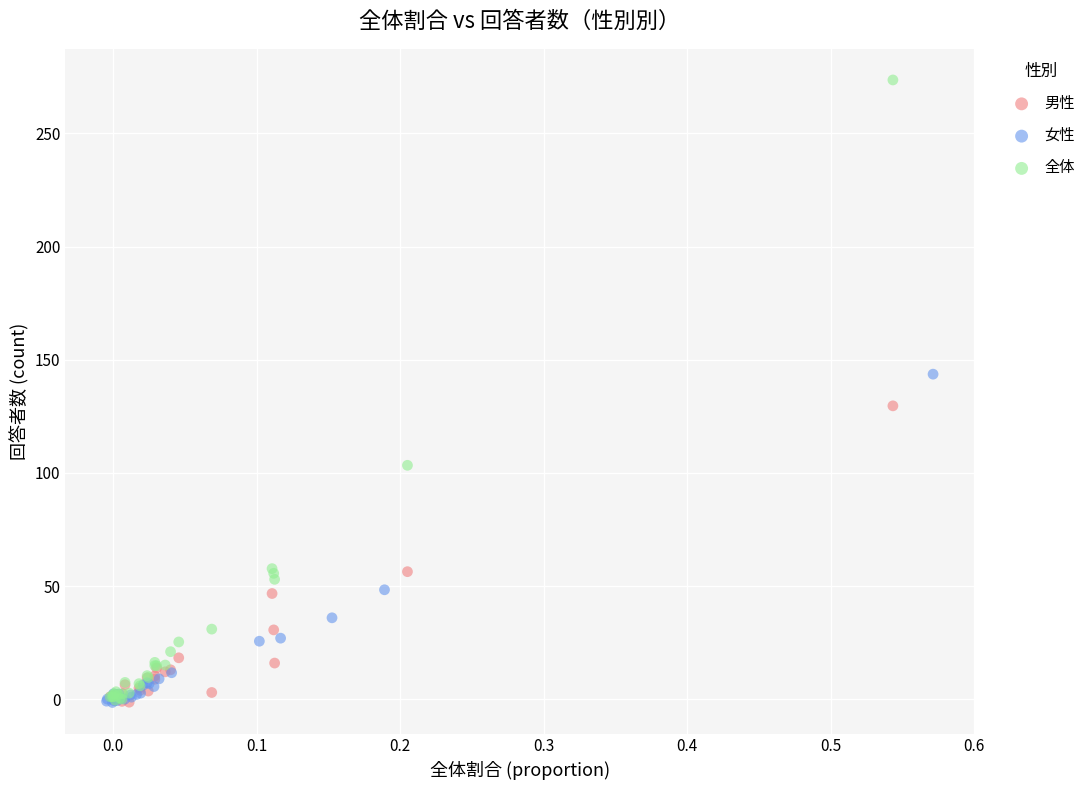

What are all the series names shown in the legend?

男性, 女性, 全体